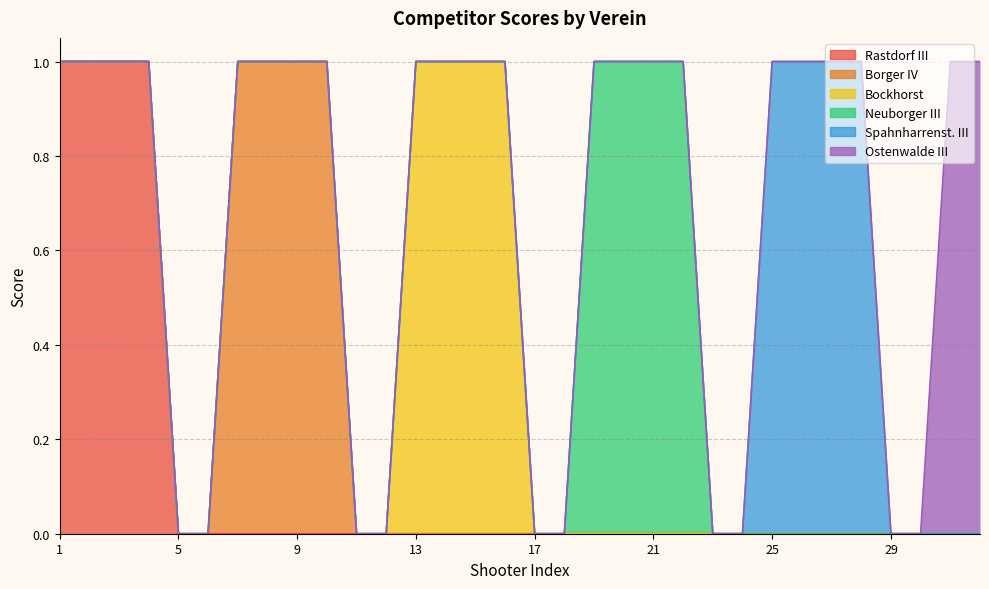

What is the sum of all Spahnharrenst. III values?

4